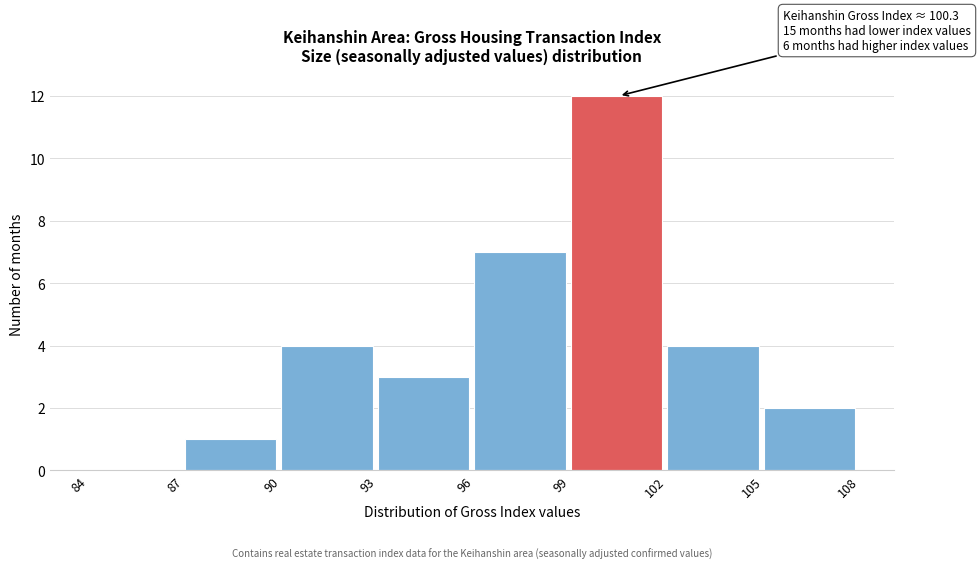

Over which range of the x-axis is the bar tallest?

99 to 102